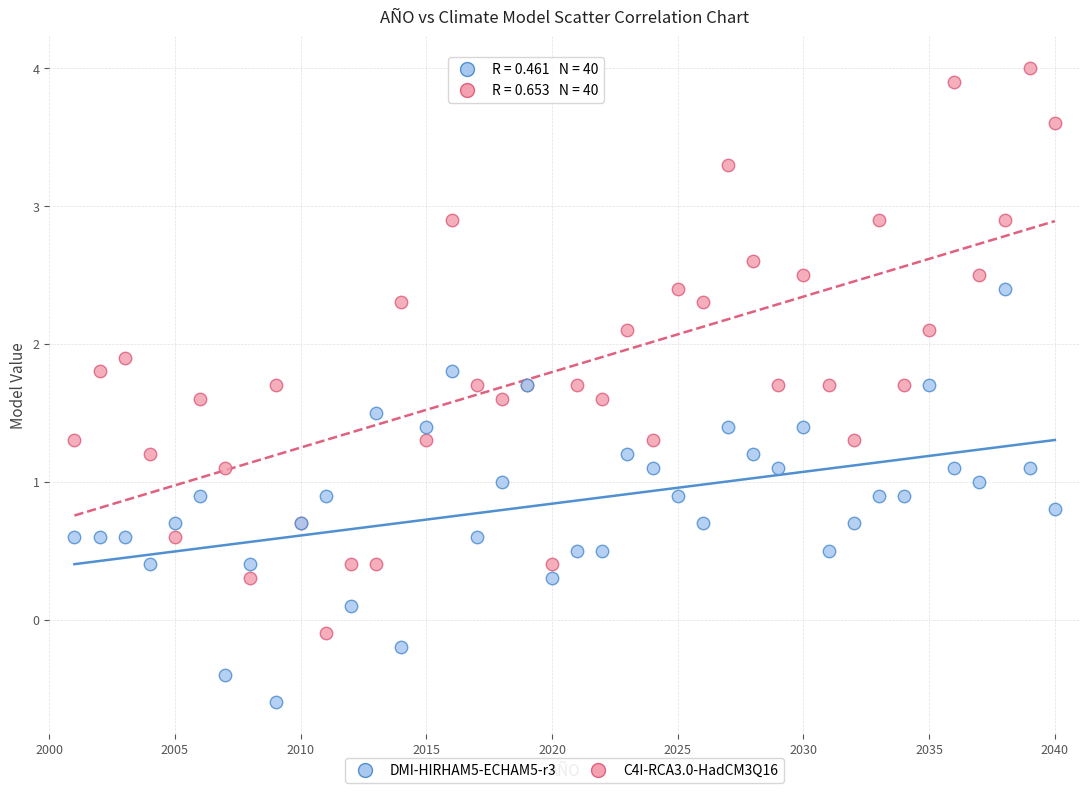

Which series reaches the maximum Y coordinate?

C4I-RCA3.0-HadCM3Q16